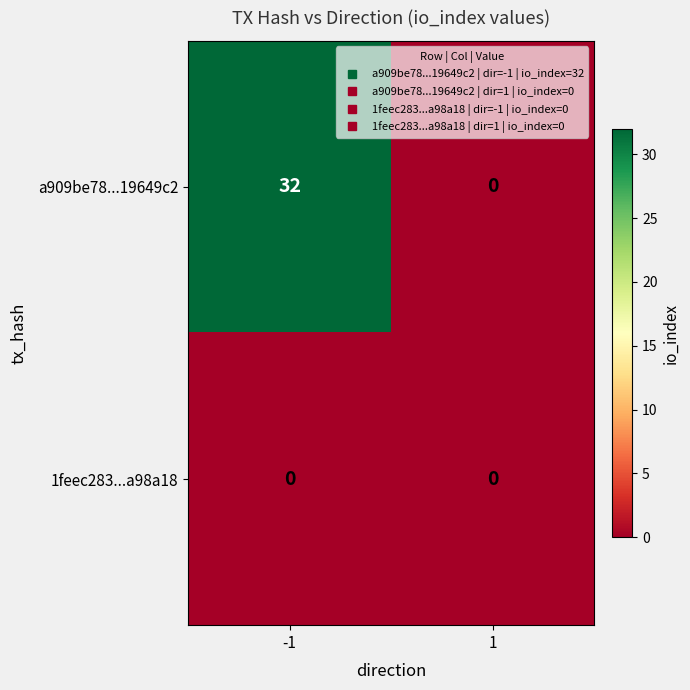

What is the sum of the a909be78...19649c2 values at -1 and 1?

32